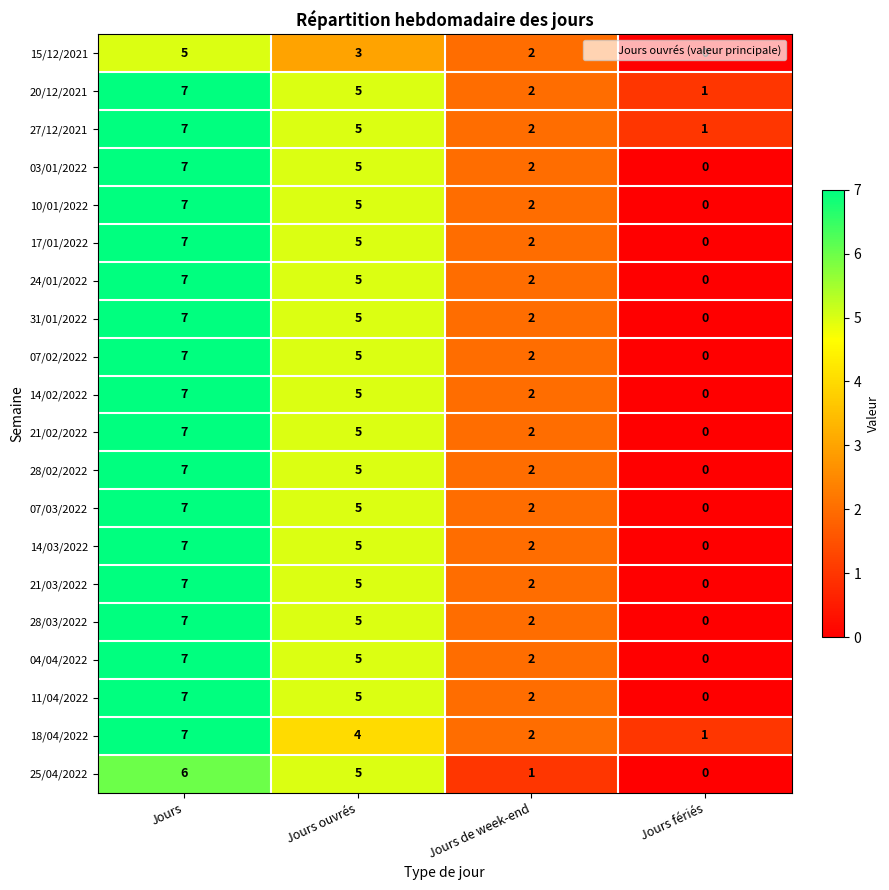

At which label does 25/04/2022 first exceed 5?

Jours